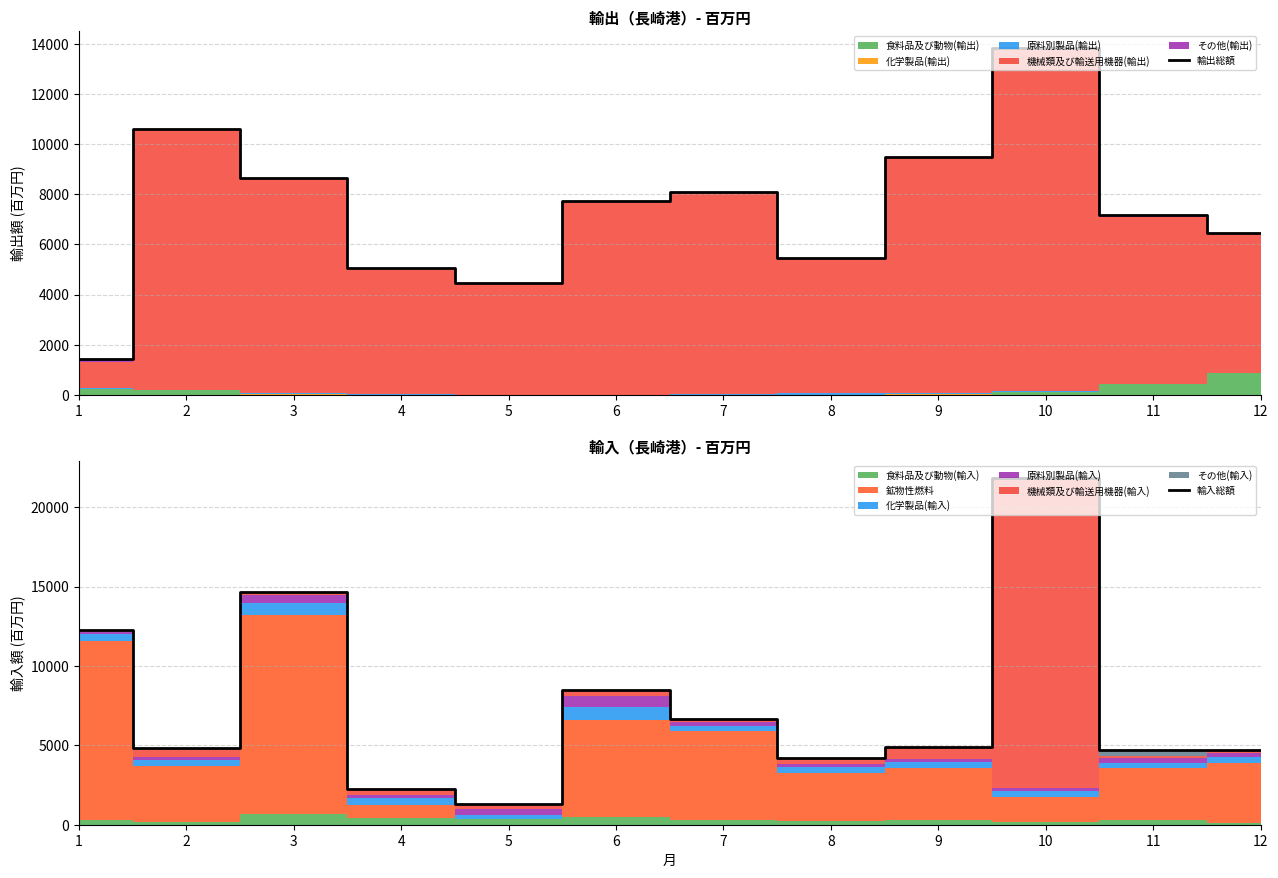

Which category has the highest value across all series?

10